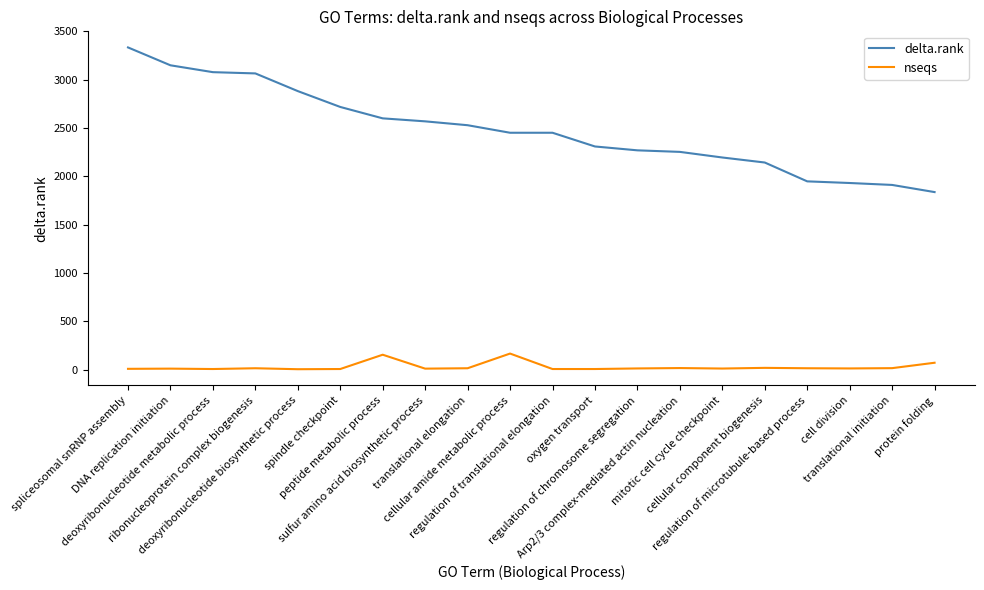

List the series in order of their peak value, lowest first.

nseqs, delta.rank